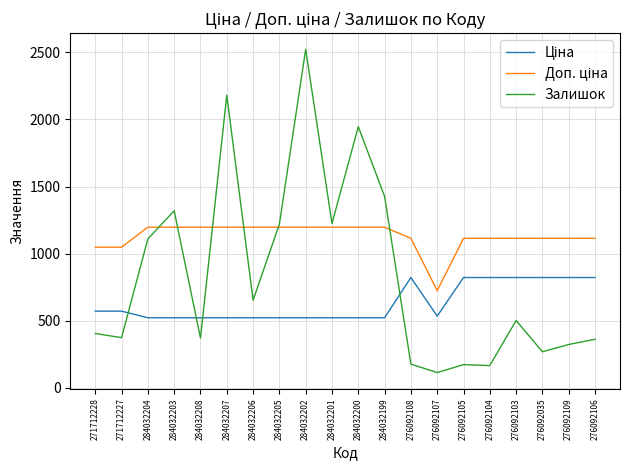

At which category is the sum across all series the highest?

284032202